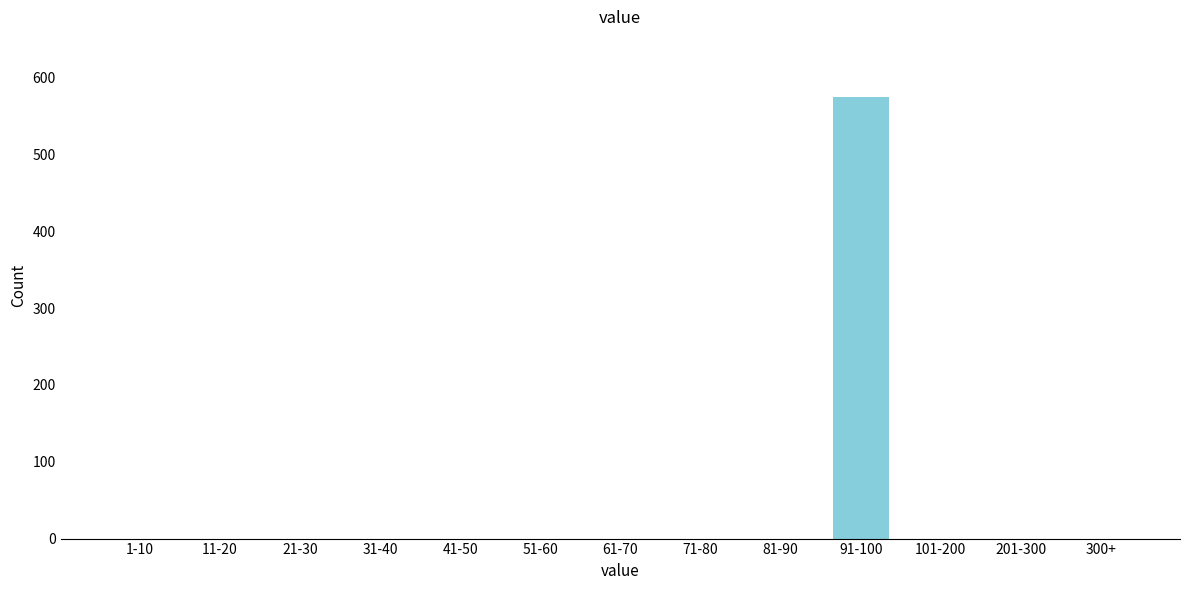

Reading left to right, transcribe all the data shown in this chart.

1-10=0	11-20=0	21-30=0	31-40=0	41-50=0	51-60=0	61-70=0	71-80=0	81-90=0	91-100=574	101-200=0	201-300=0	300+=0